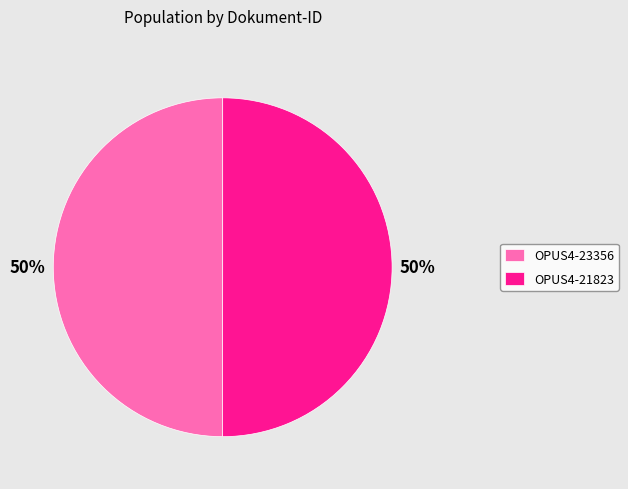

To the nearest percent, what is the average slice percentage?

50%